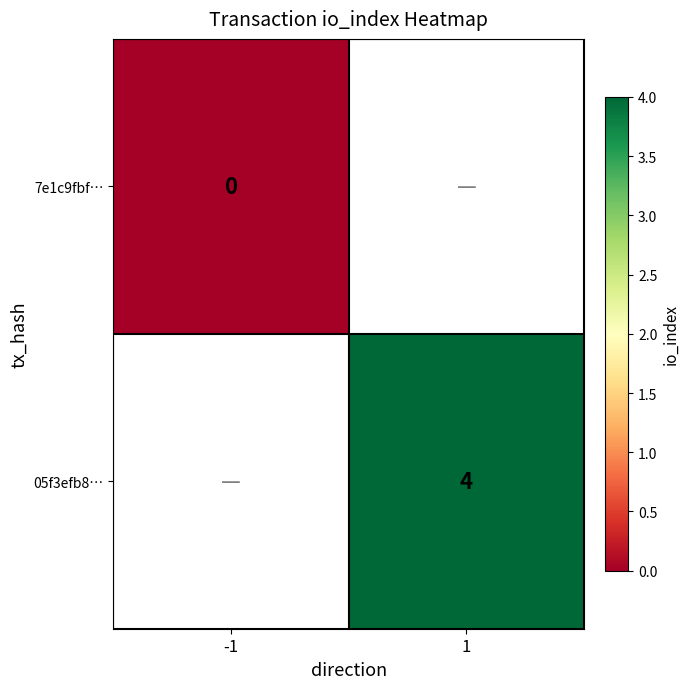

How many categories are shown in the chart?

2